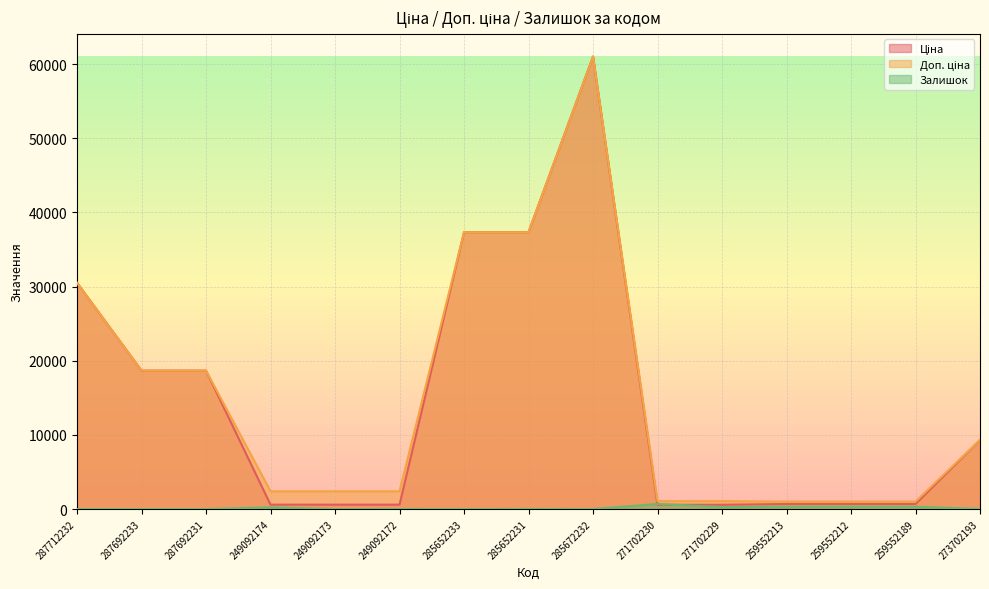

In Залишок, how many points are higher than both neighbors (excluding endpoints)?

5